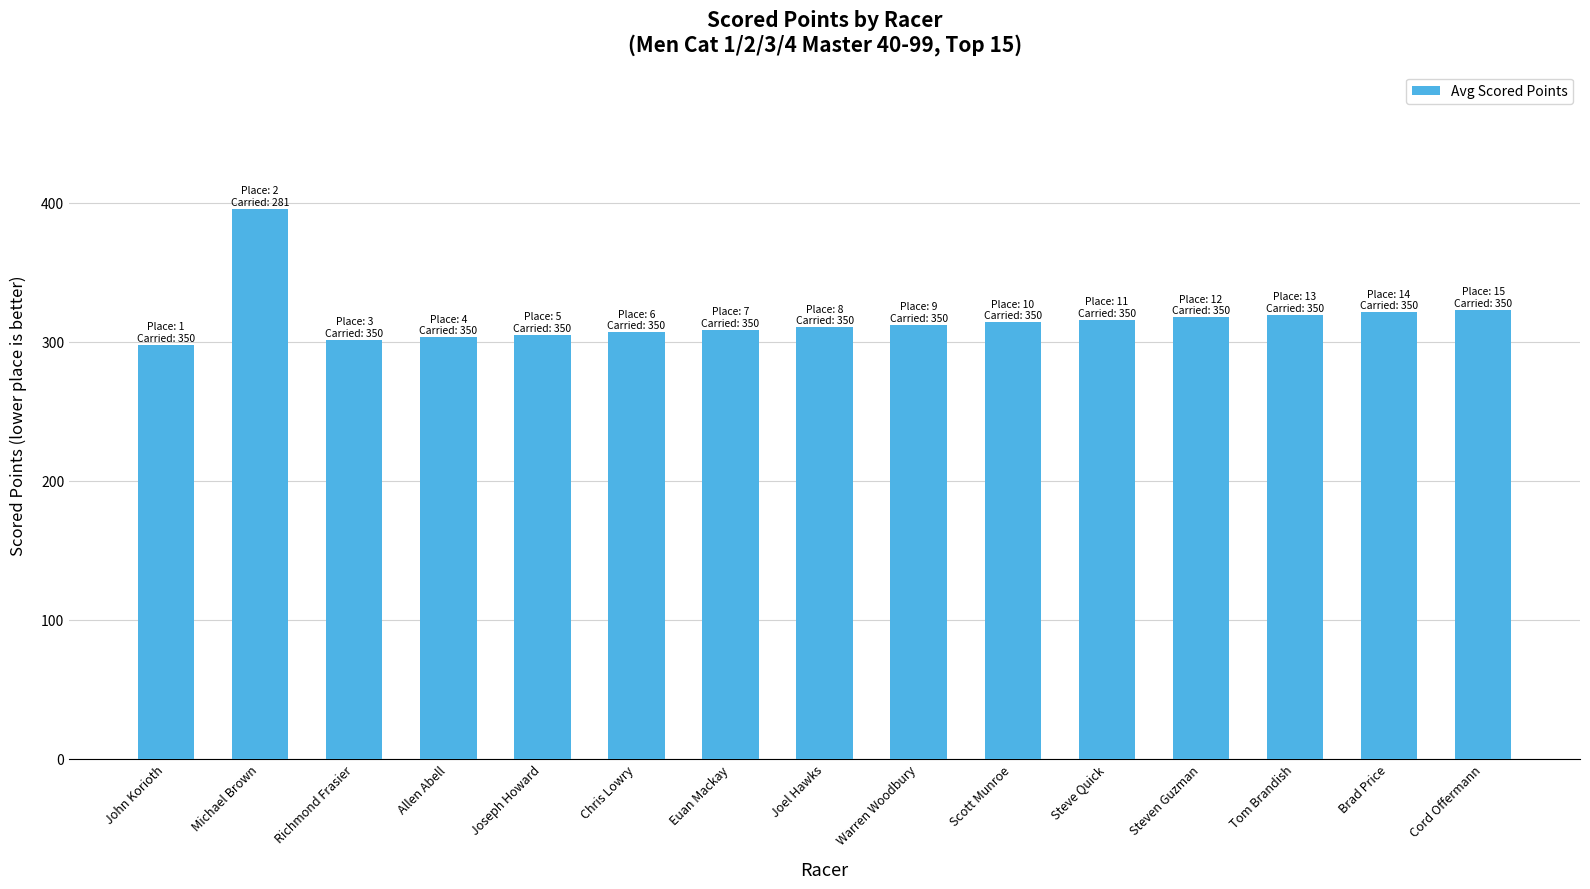

Which has a higher value, John Korioth or Brad Price?

Brad Price